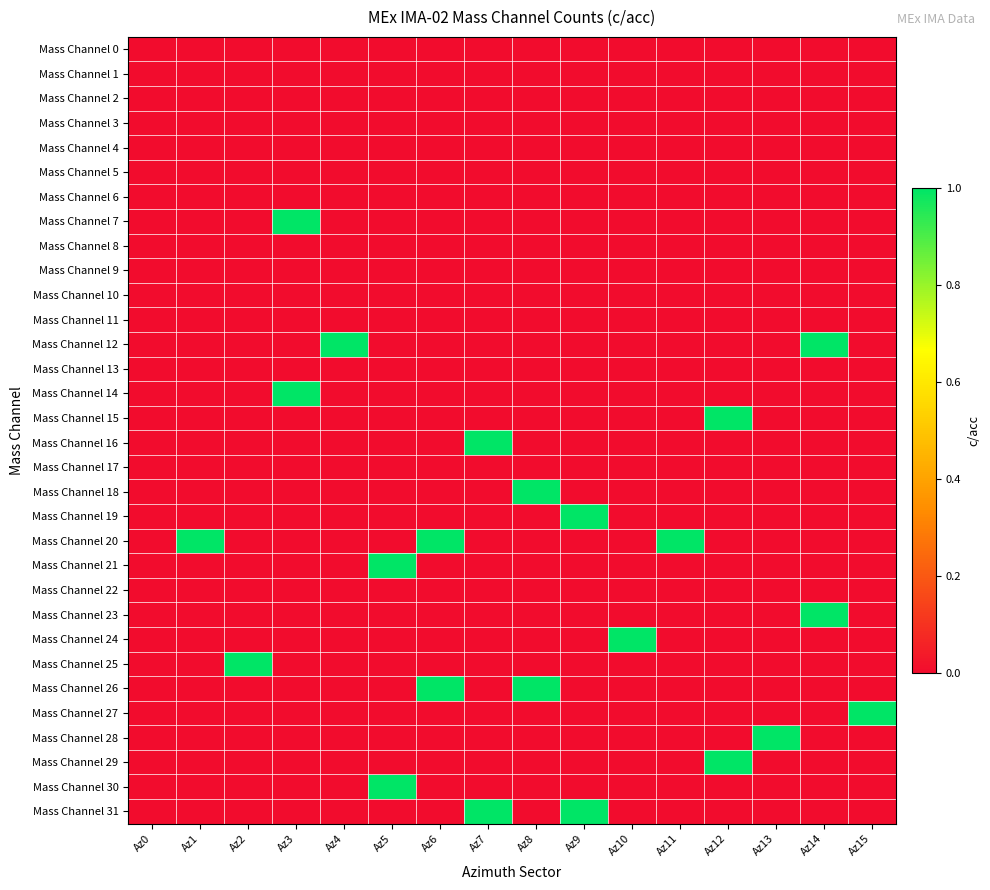

How many categories are shown in the chart?

16